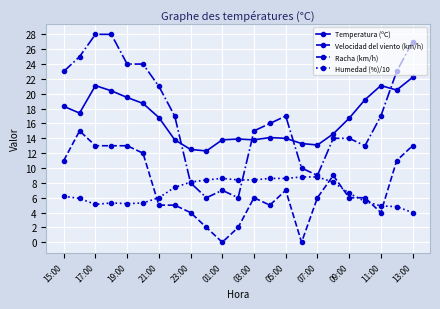

True or false: Racha (km/h) and Temperatura (ºC) cross at least once.

True